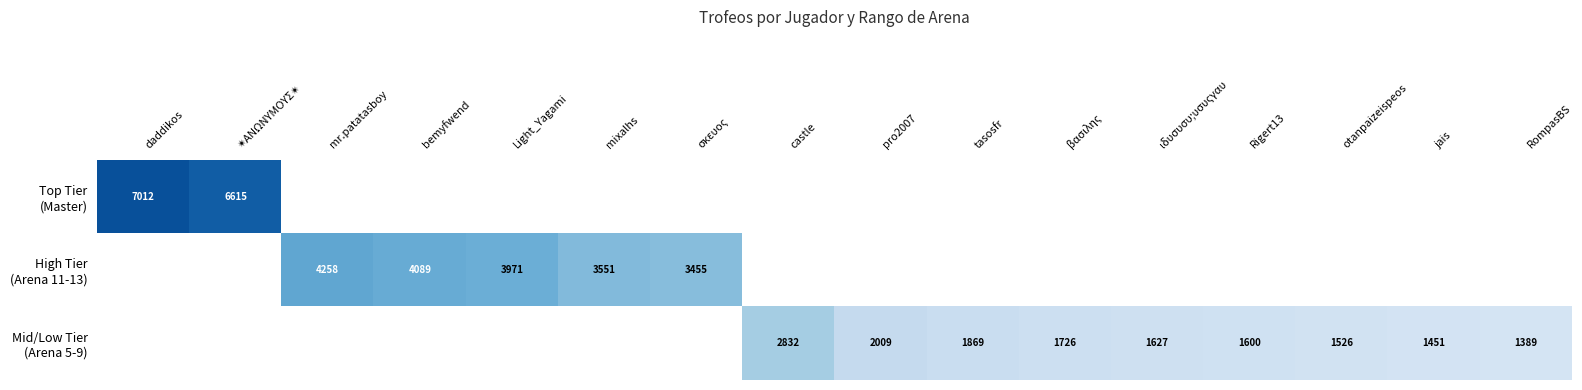

Between tasosfr and otanpaizeispeos, which series saw the biggest shift?

Mid/Low Tier (Arena 5-9)